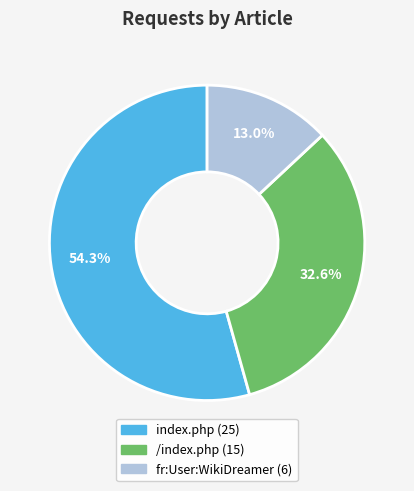

Which has a higher value, index.php or fr:User:WikiDreamer?

index.php